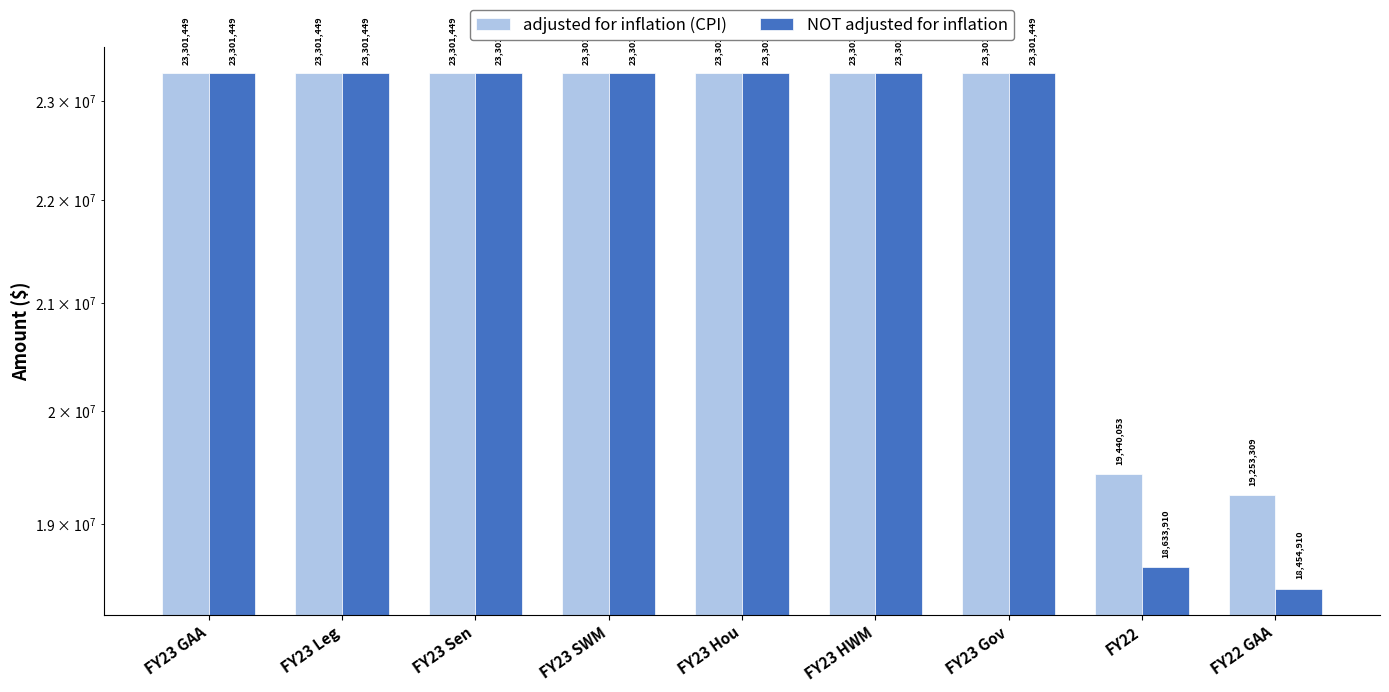

Where is NOT adjusted for inflation nearest to the value 20878179?

FY22